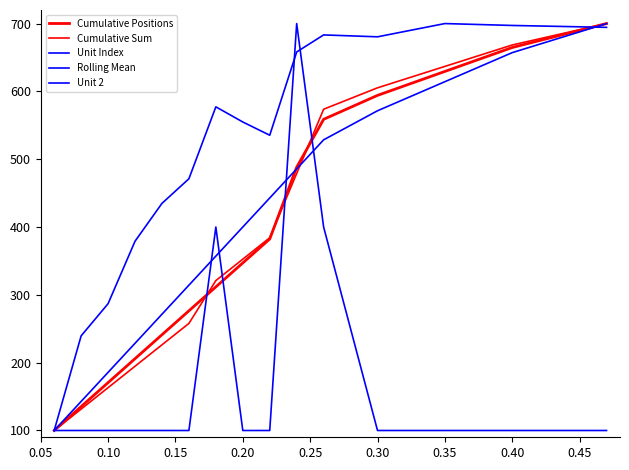

Reading right to left, list all the values displayed in this chart.

Cumulative Positions: 700.0	664.7	629.4	594.1	558.8	488.2	382.4	347.1	311.8	276.5	241.2	205.9	170.6	135.3	100.0
Cumulative Sum: 700.0	668.4	636.8	605.3	573.7	478.9	384.2	352.6	321.1	257.9	226.3	194.7	163.2	131.6	100.0
Unit Index: 700.0	657.1	614.3	571.4	528.6	485.7	442.9	400.0	357.1	314.3	271.4	228.6	185.7	142.9	100.0
Rolling Mean: 694.4	697.2	700.0	680.5	683.3	658.1	535.3	554.9	577.2	471.2	434.9	379.1	287.0	239.5	100.0
Unit 2: 100.0	100.0	100.0	100.0	400.0	700.0	100.0	100.0	400.0	100.0	100.0	100.0	100.0	100.0	100.0